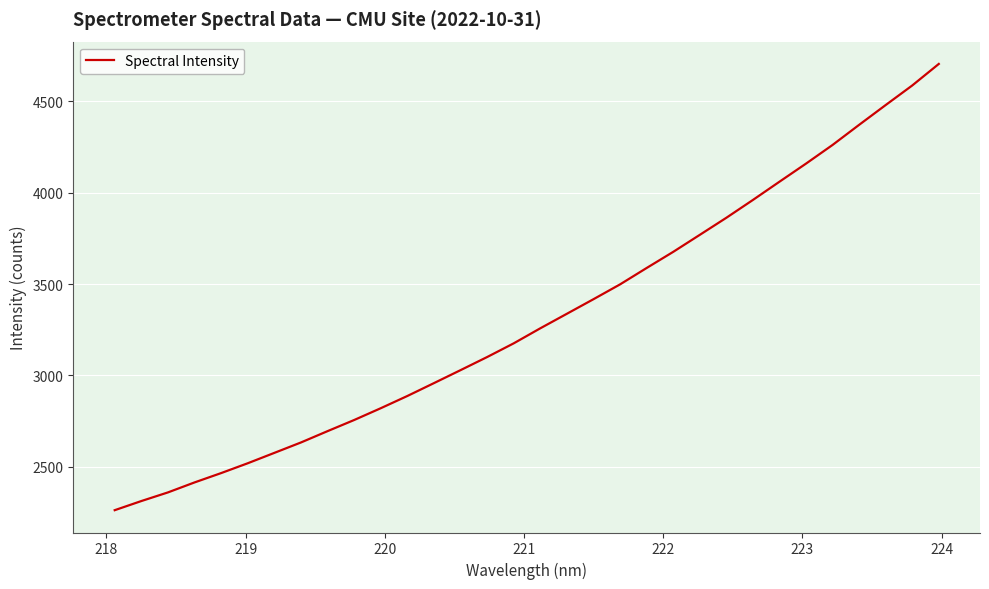

What is the smallest value displayed?

2262.2